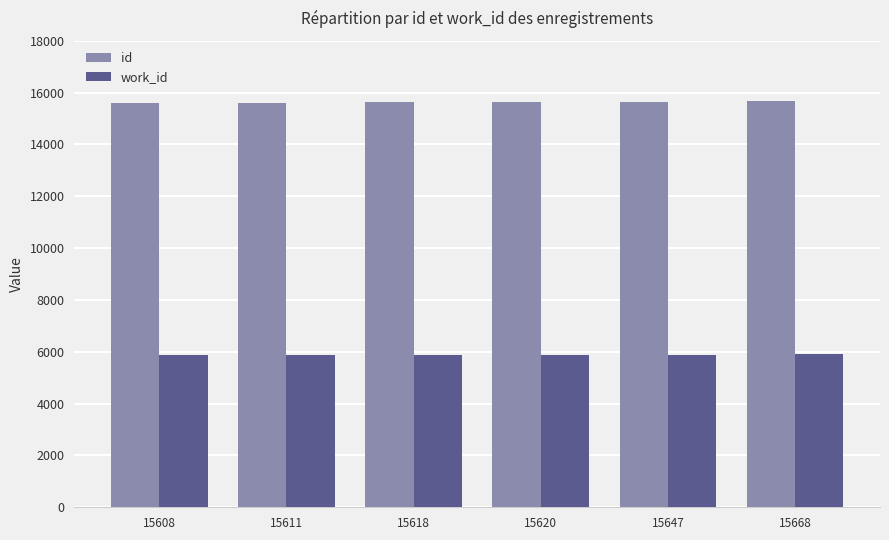

How many values in the id series are below 15620?

3